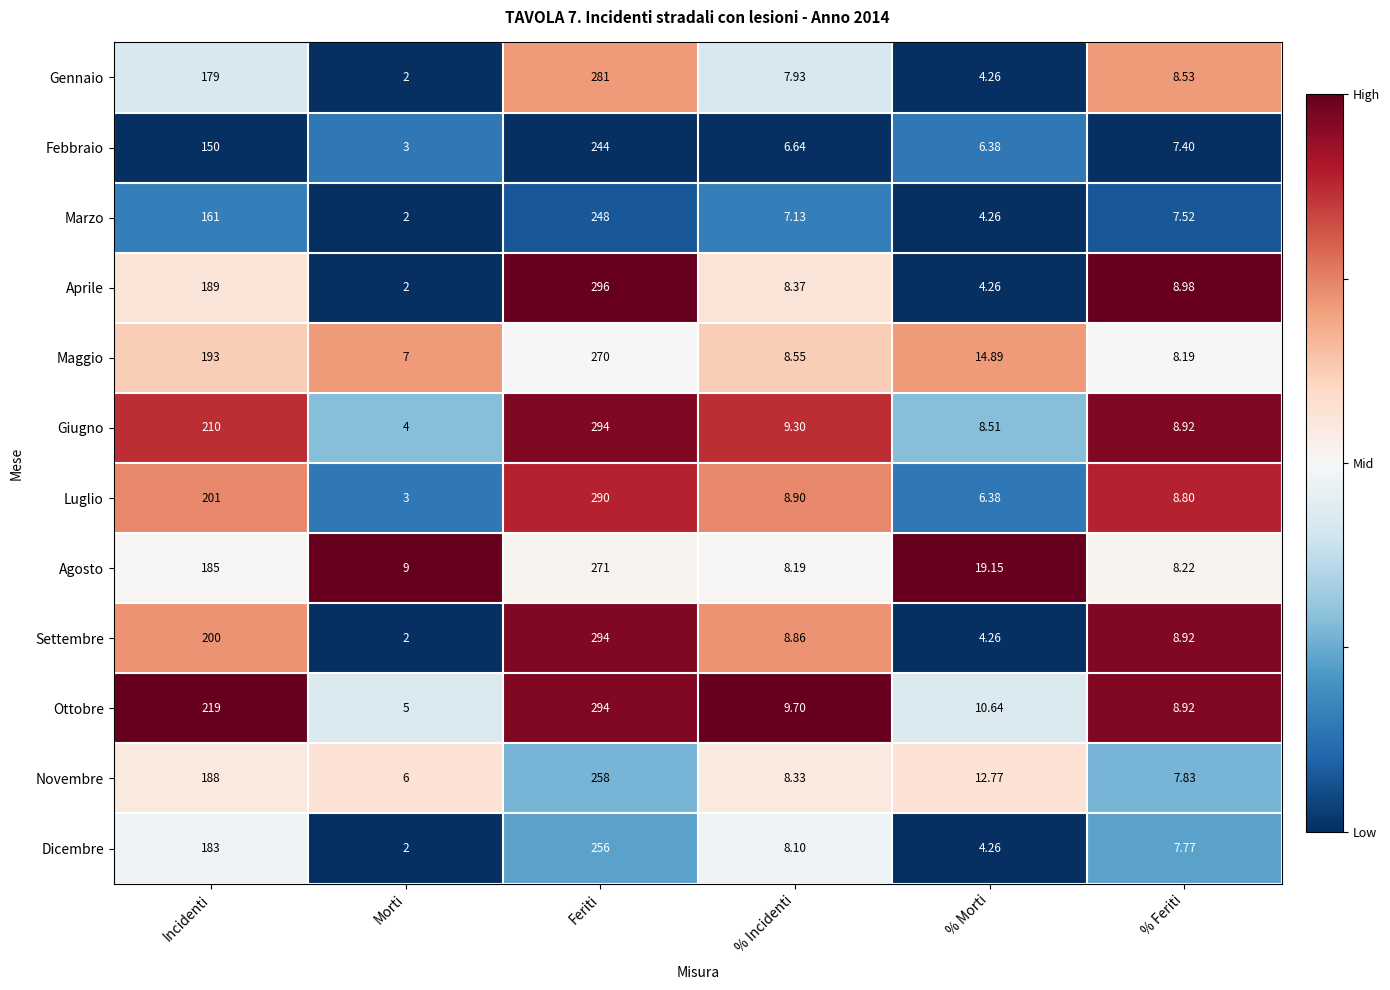

Rank the categories by Luglio value from highest to lowest.

Feriti, Incidenti, % Incidenti, % Feriti, % Morti, Morti